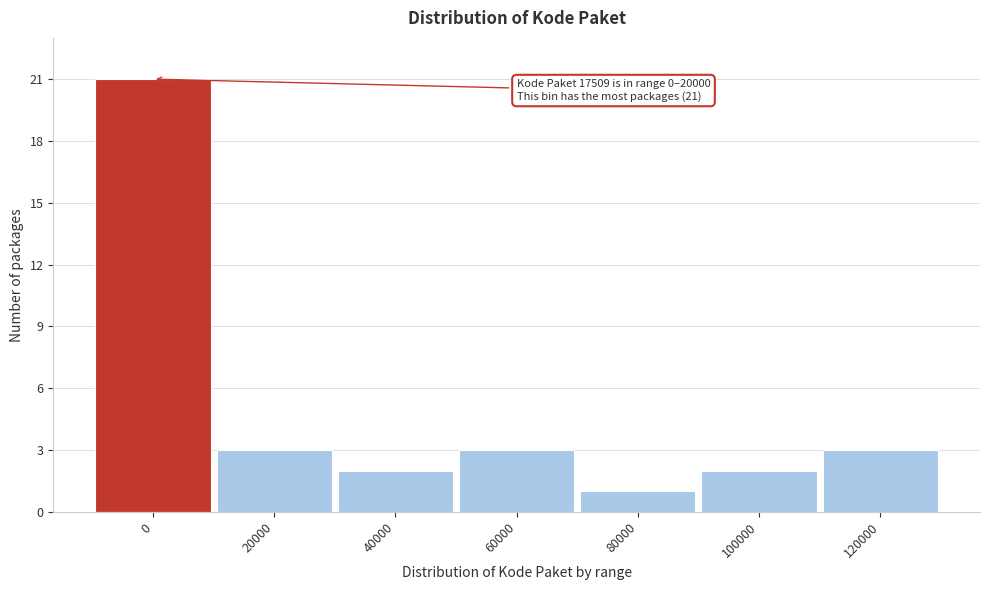

Reading right to left, what are all the values shown in this chart?

120000=3	100000=2	80000=1	60000=3	40000=2	20000=3	0=21